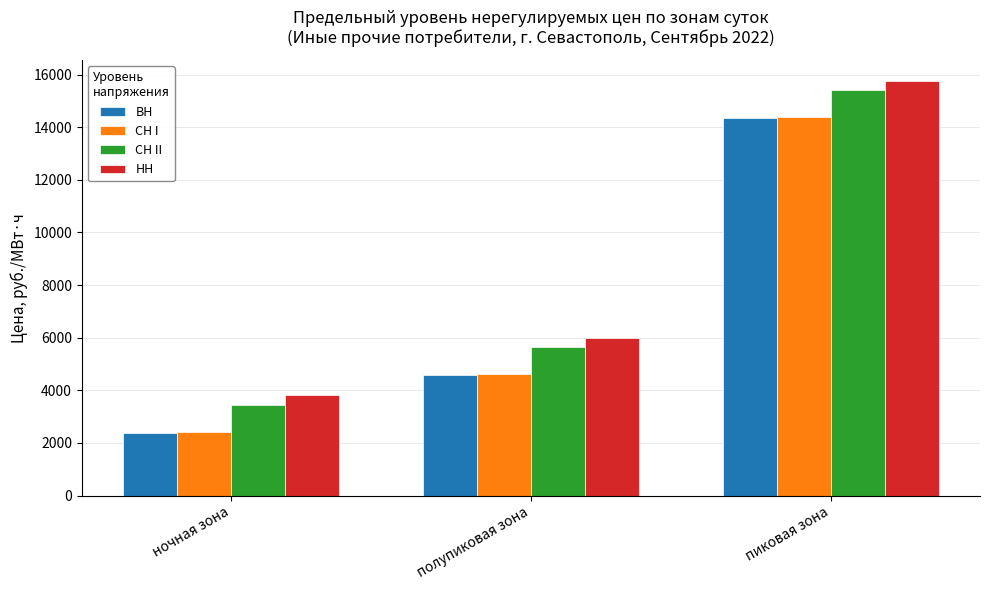

What is the average value of the СН II series?

8161.1